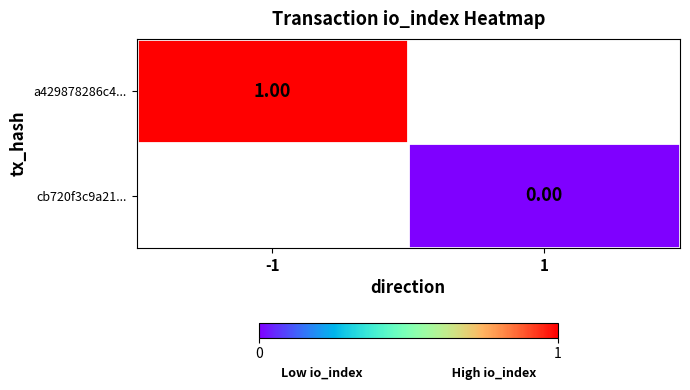

The value of a429878286c4... at -1 is 1.0. True or false?

True